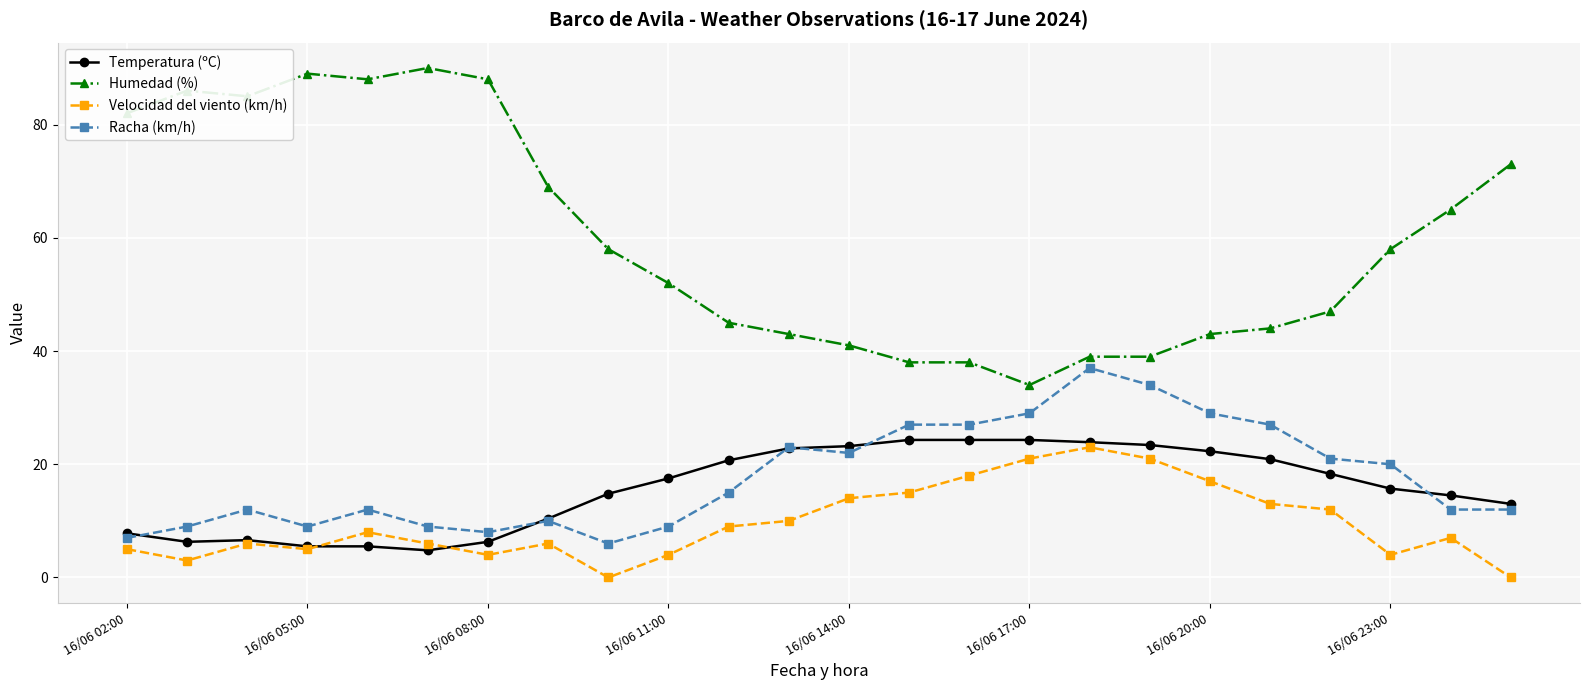

What is the difference between the second highest and second lowest values in the Humedad (%) series?

51.0